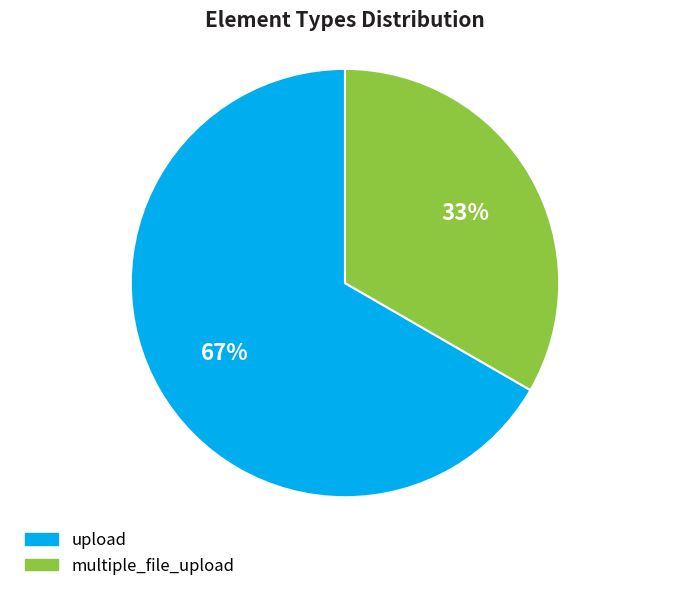

To the nearest percent, what is the combined percentage of multiple_file_upload and upload?

100%